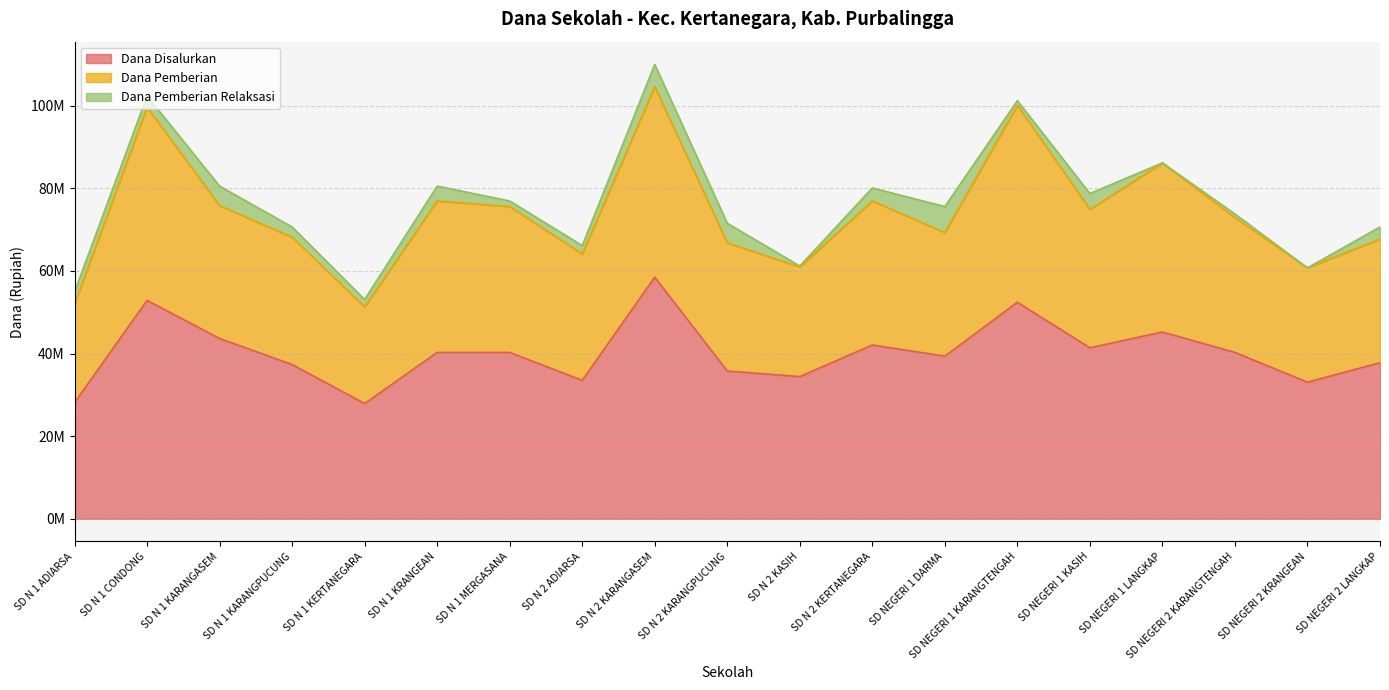

Is it true that Dana Pemberian equals 91079881 at SD N 1 ADIARSA?

False